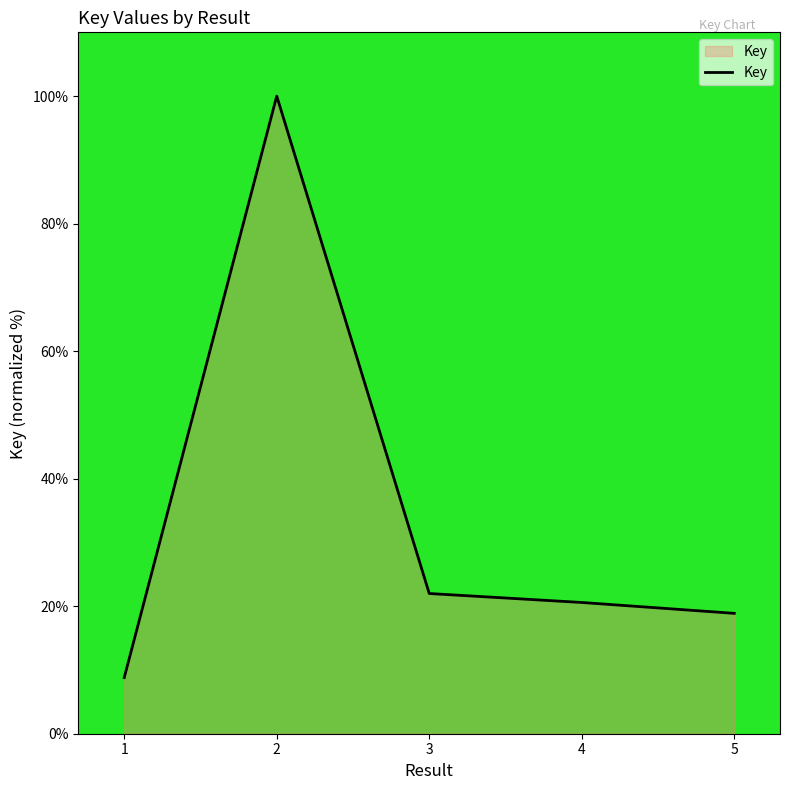

Reading right to left, extract all data points from this chart.

18.9	20.6	22.0	100.0	8.8